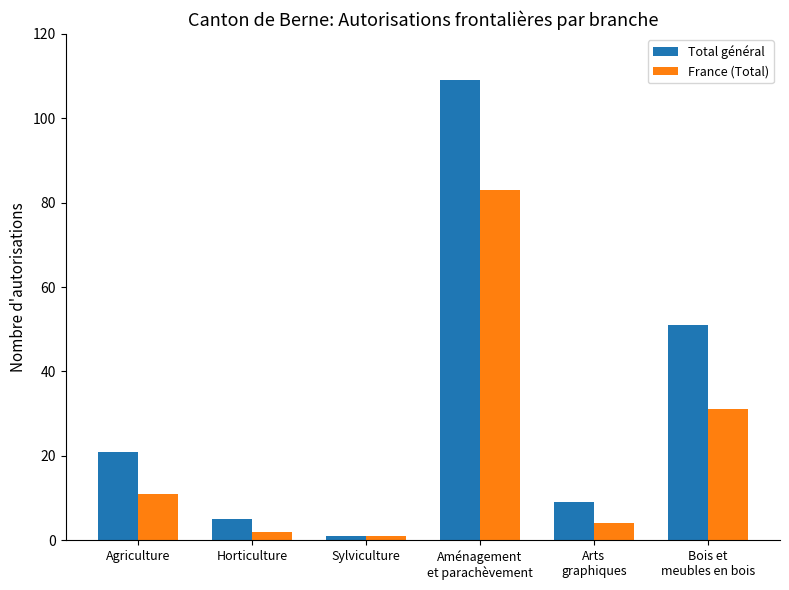

What is the maximum value shown in the chart?

109